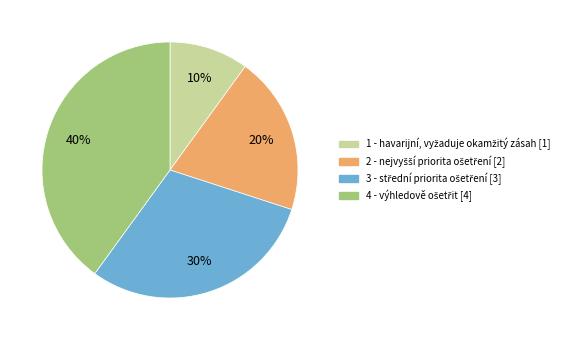

To the nearest percent, what is the difference between the largest and smallest slice percentages?

30%